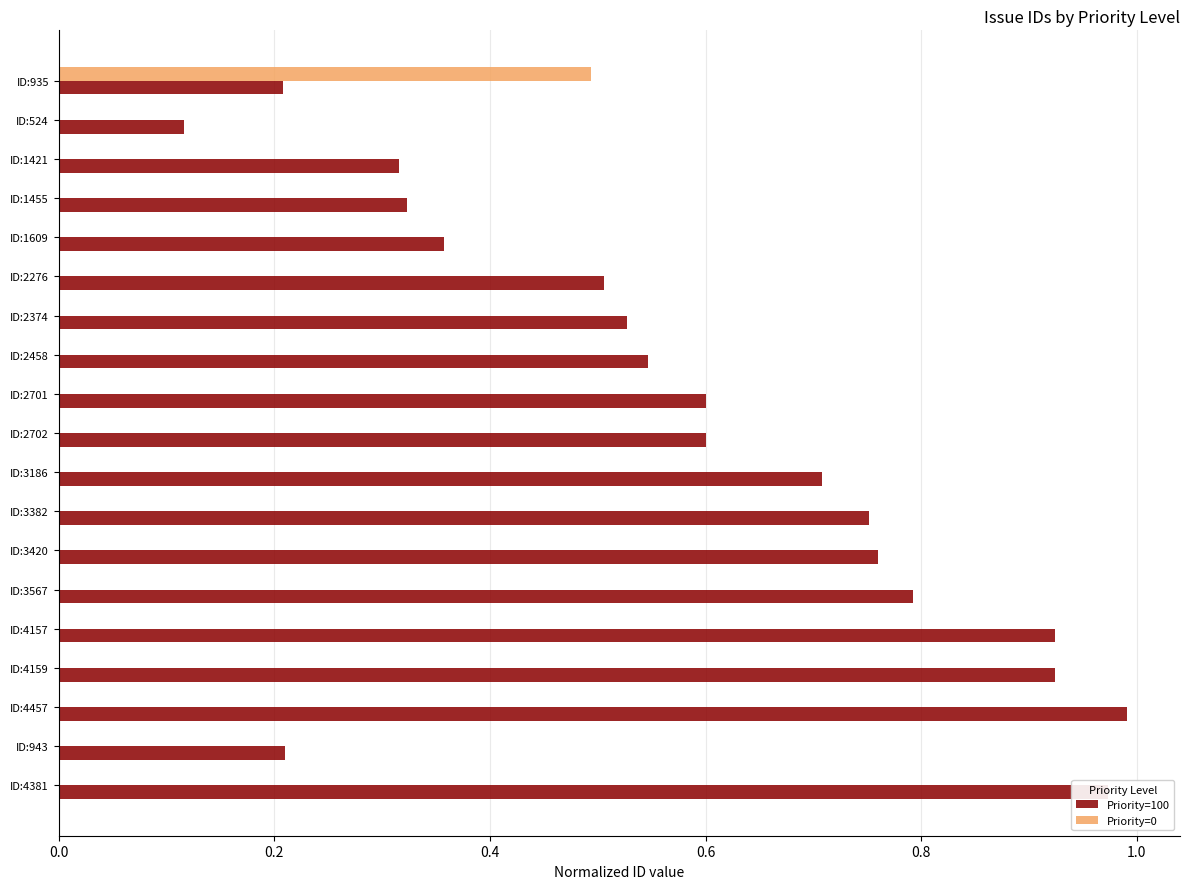

Which series changed the most between ID:4457 and ID:2276?

Priority=100